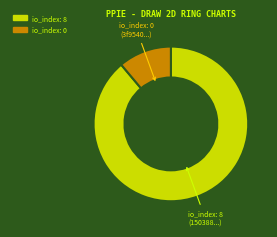

Is there a majority slice in this chart?

Yes